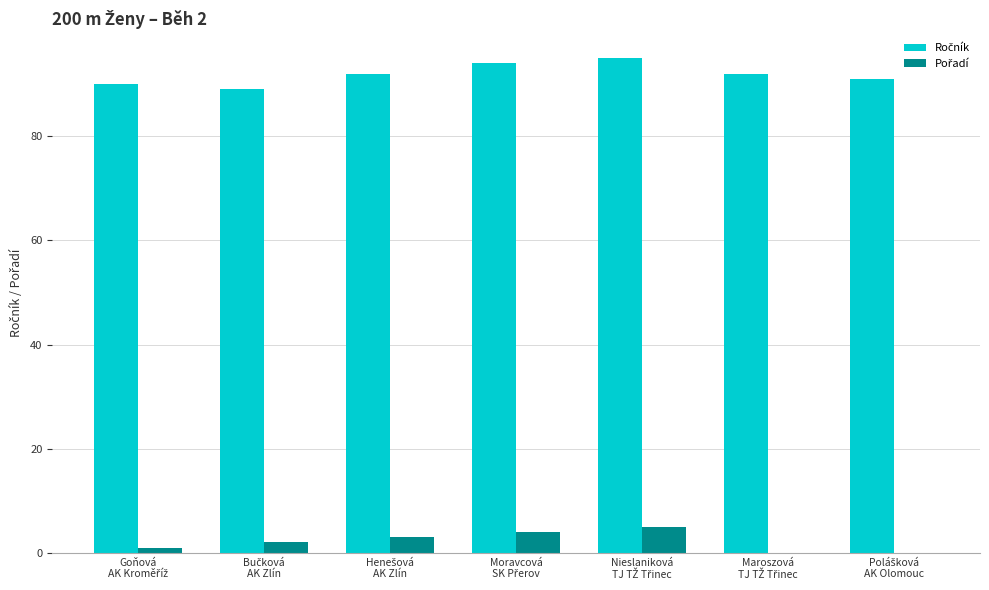

What is the sum of the Pořadí values at Maroszová
TJ TŽ Třinec and Moravcová
SK Přerov?

4